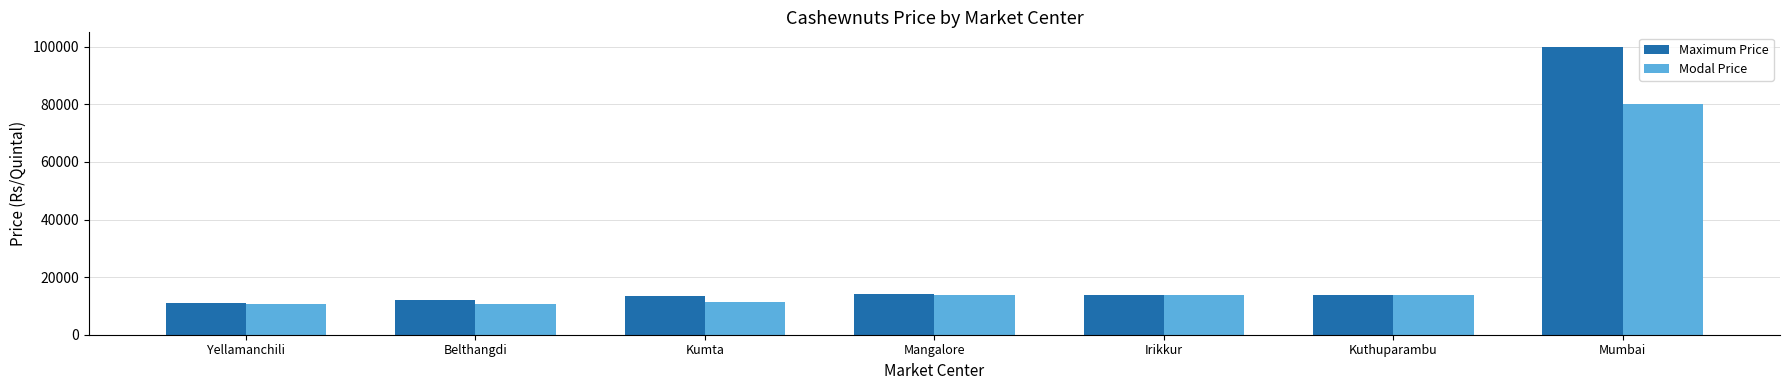

At which label does Modal Price first exceed 13700?

Mangalore